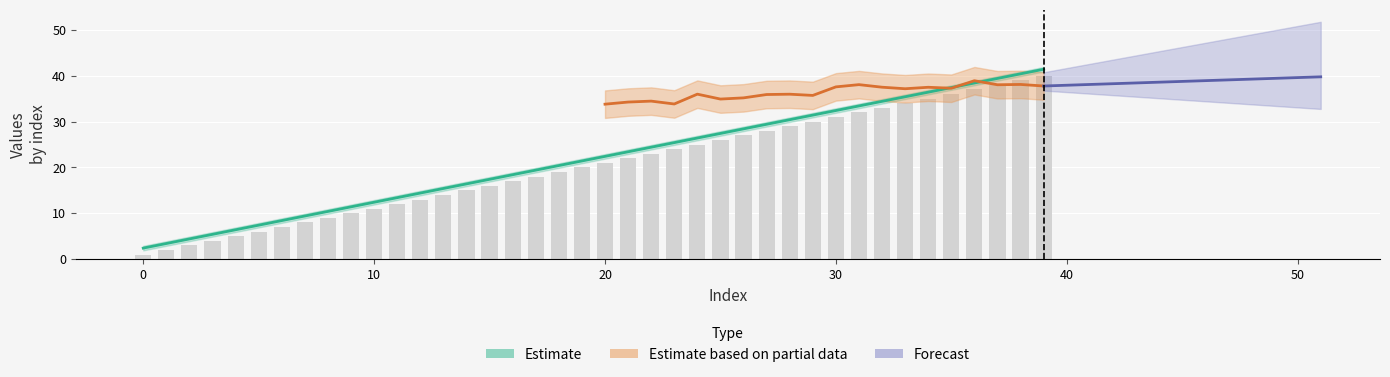

The col_0 series shows 0.6 at 0. True or false?

False